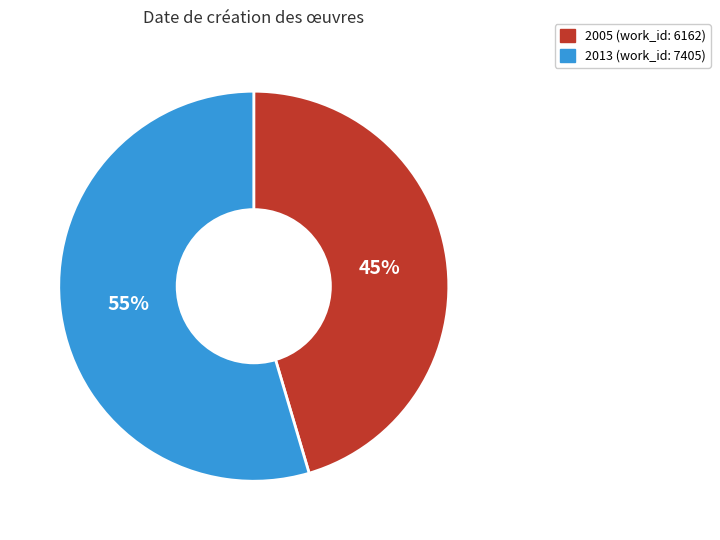

How many slices are in this pie chart?

2